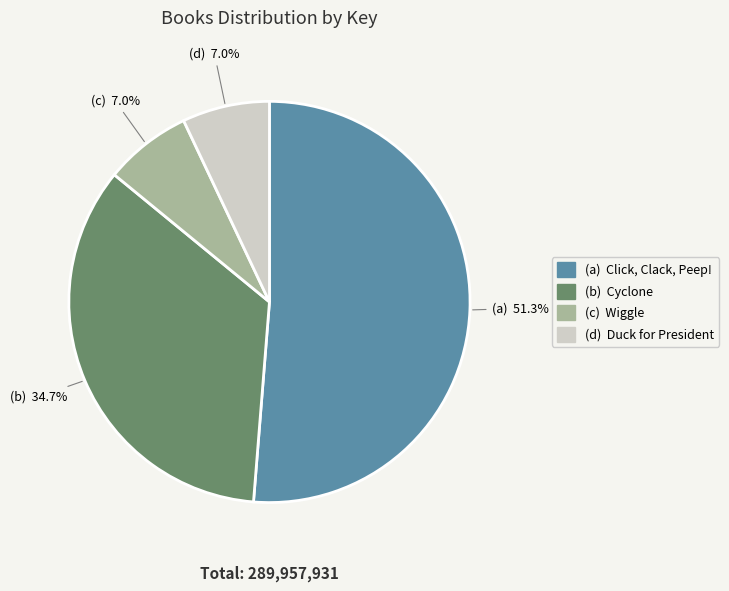

Does any single category account for the majority?

Yes